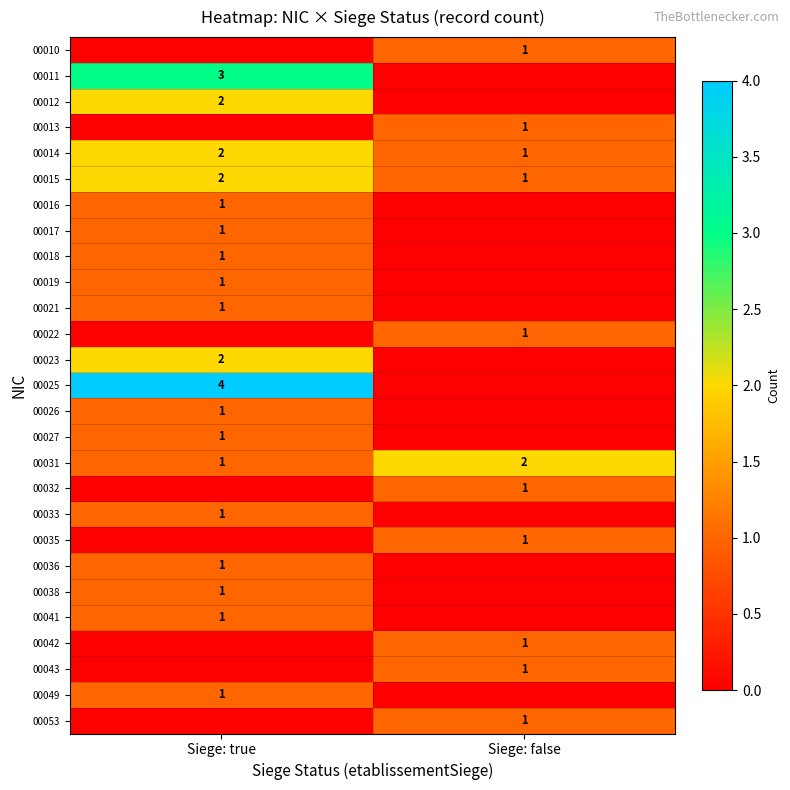

Count the number of data series in this chart.

27